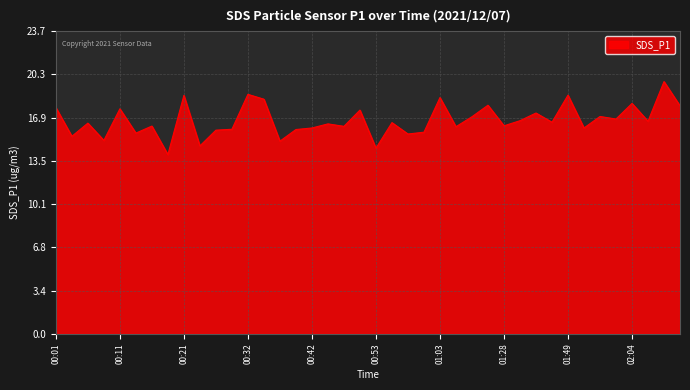

What is the smallest value displayed?

14.0